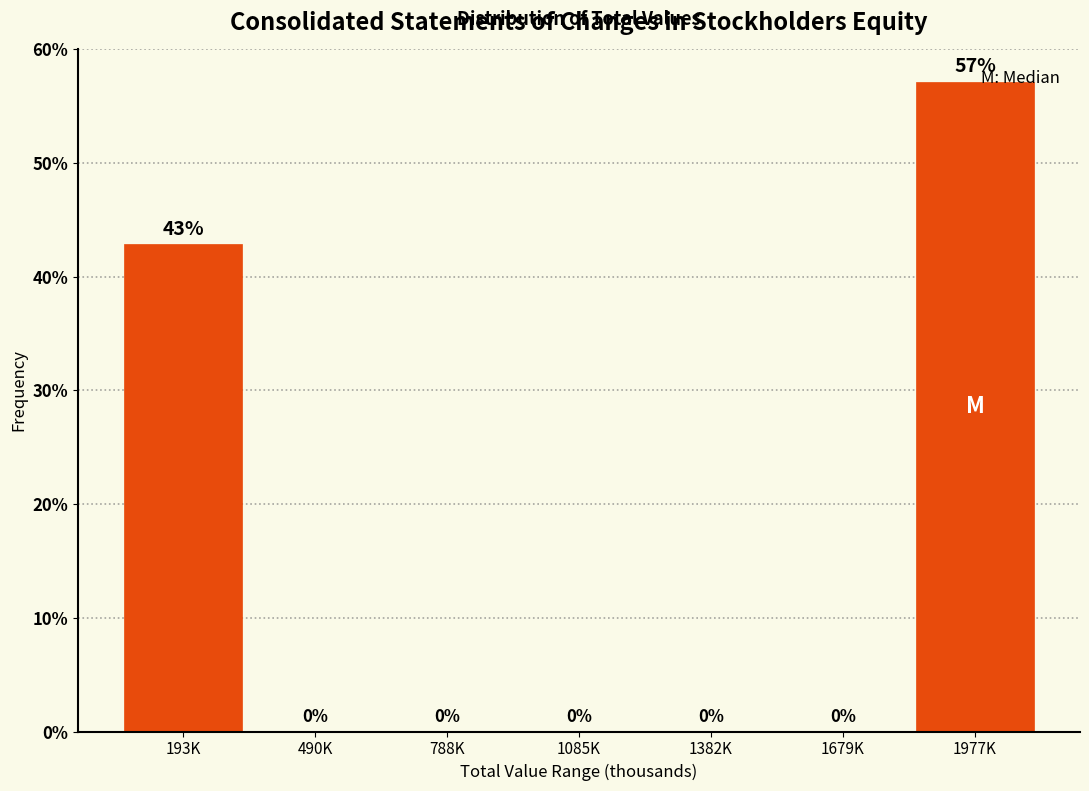

What is the greatest value displayed?

57.1